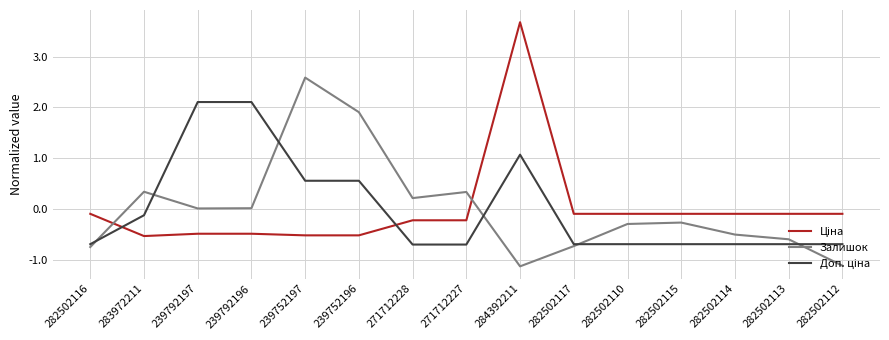

What is the difference between the maximum and minimum values in the Залишок series?

3.7